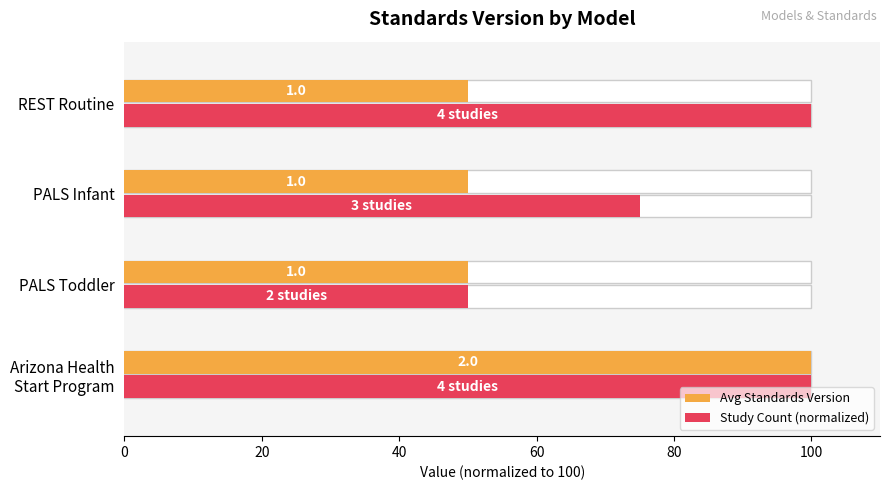

At PALS Infant, list the series in order from largest to smallest.

Study Count (normalized), Avg Standards Version